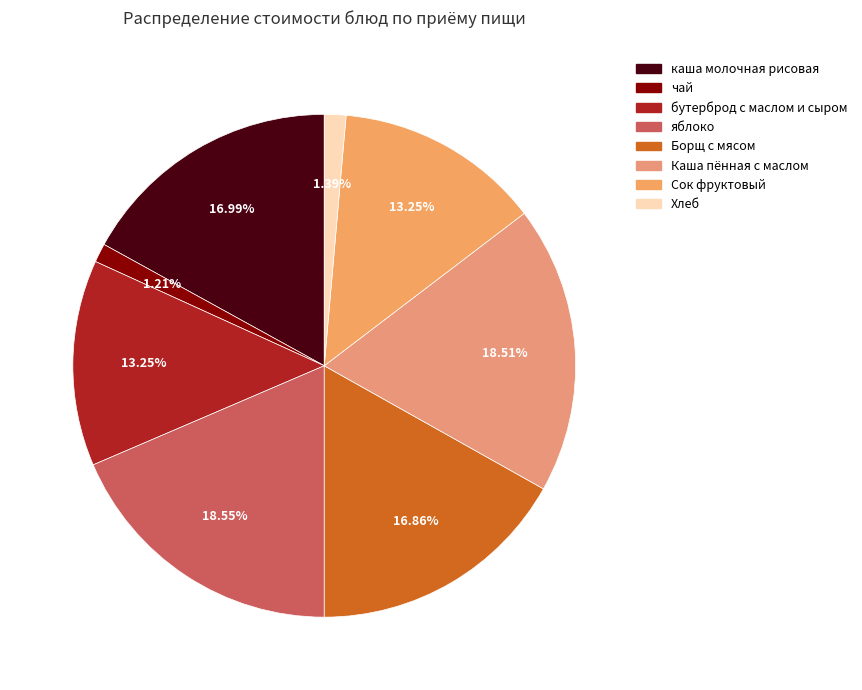

Does Борщ с мясом account for over 50% of the chart?

No